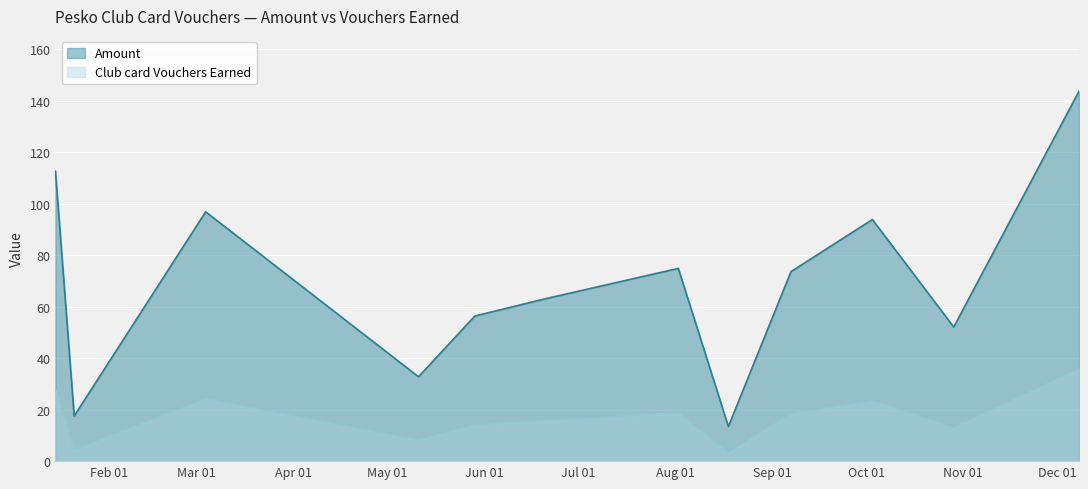

Which category has the highest value in the Club card Vouchers Earned series?

2018-12-08